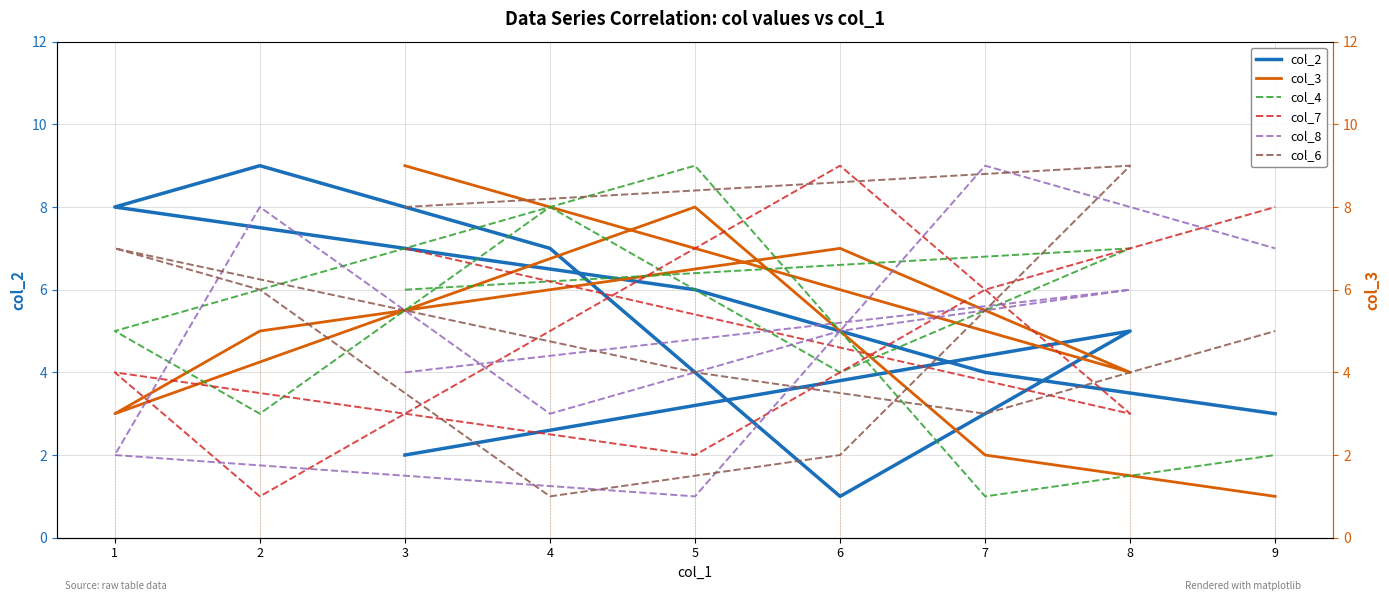

How many data points in col_2 are above 5?

4